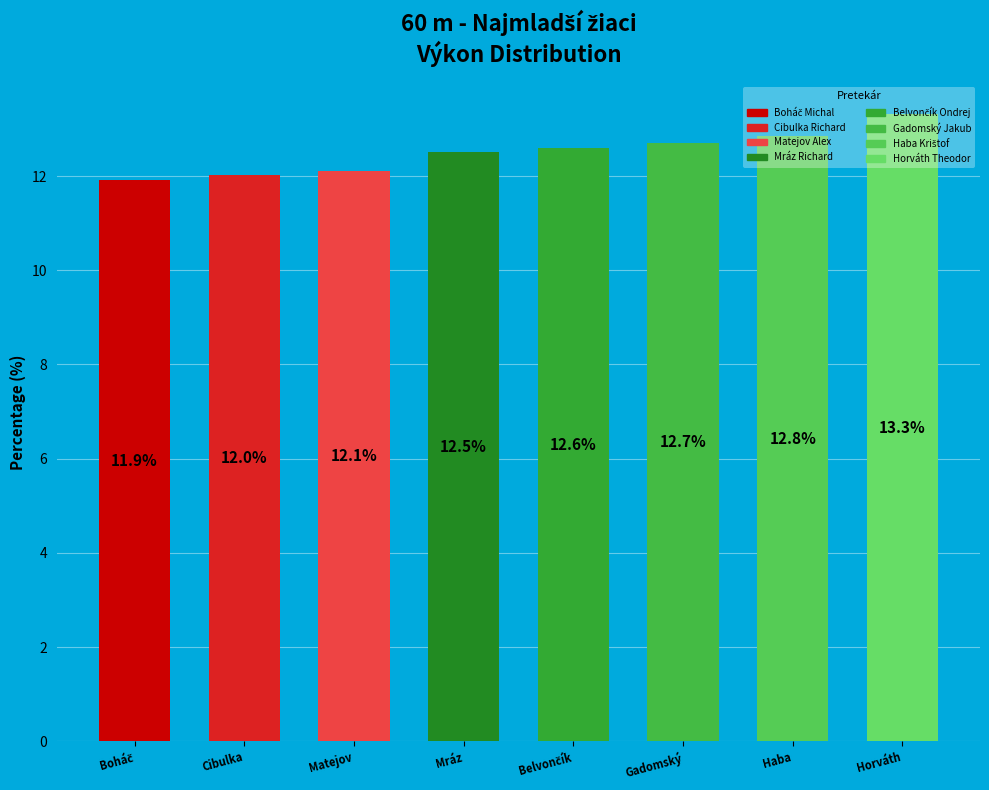

Count the number of slices in the pie.

8